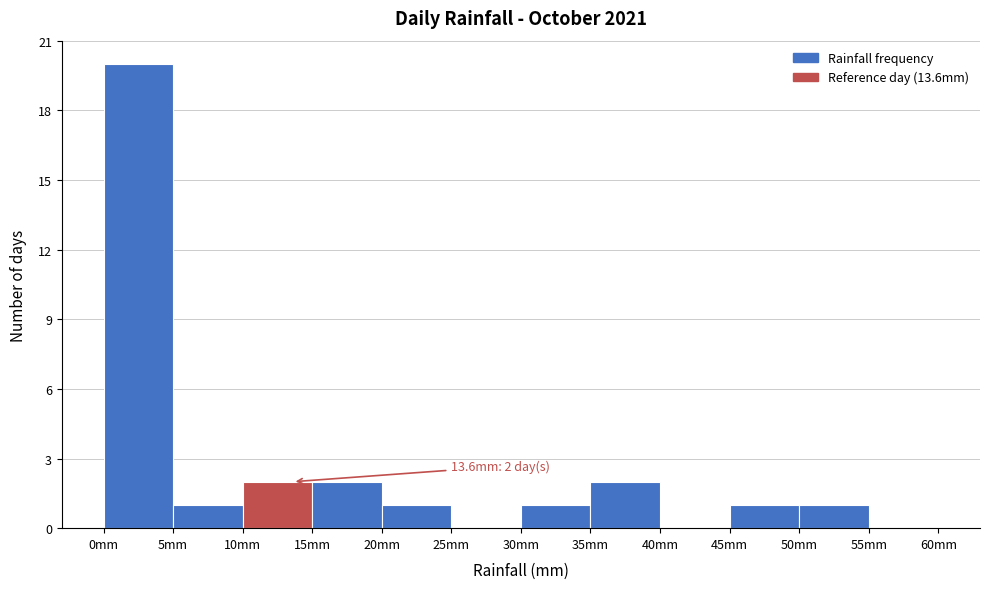

Over which range of the x-axis is the bar tallest?

0 to 5